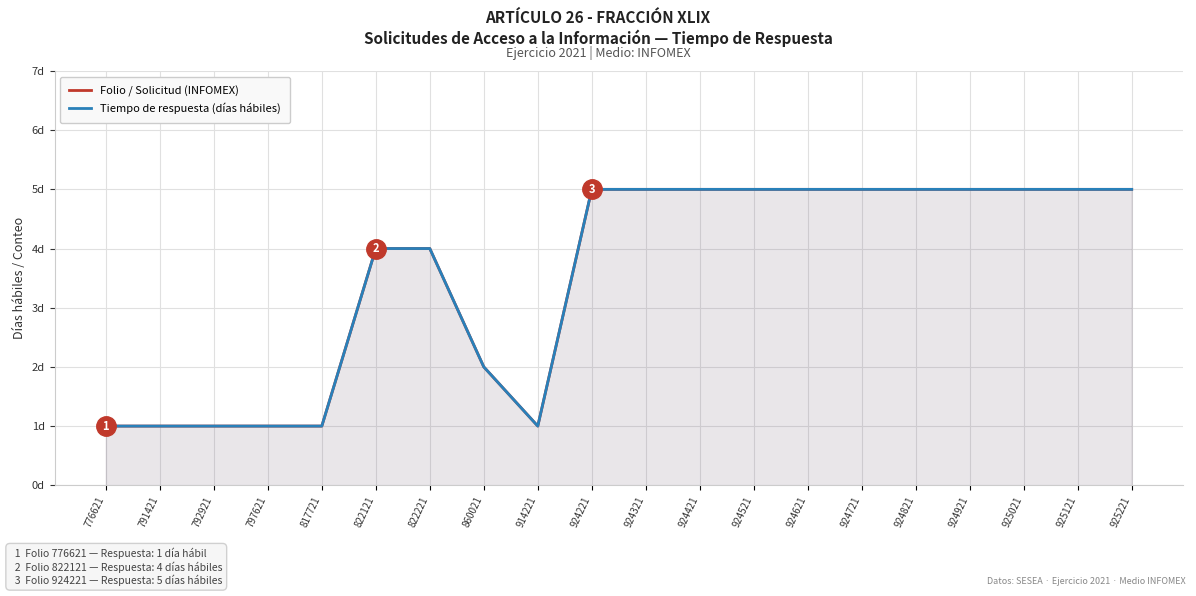

Between 792921 and 776621, which is larger?

792921